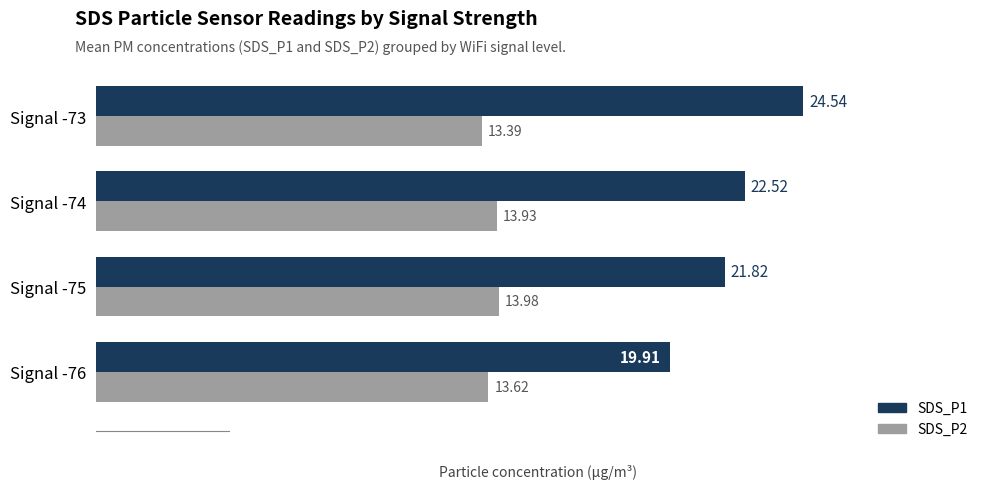

What is the difference between the highest and lowest values at Signal -76?

6.3